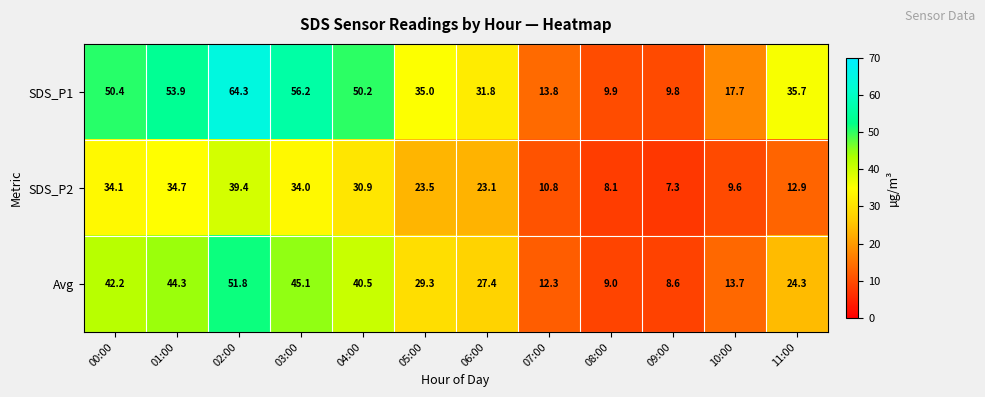

Rank the series by their maximum value, from highest to lowest.

SDS_P1, Avg, SDS_P2